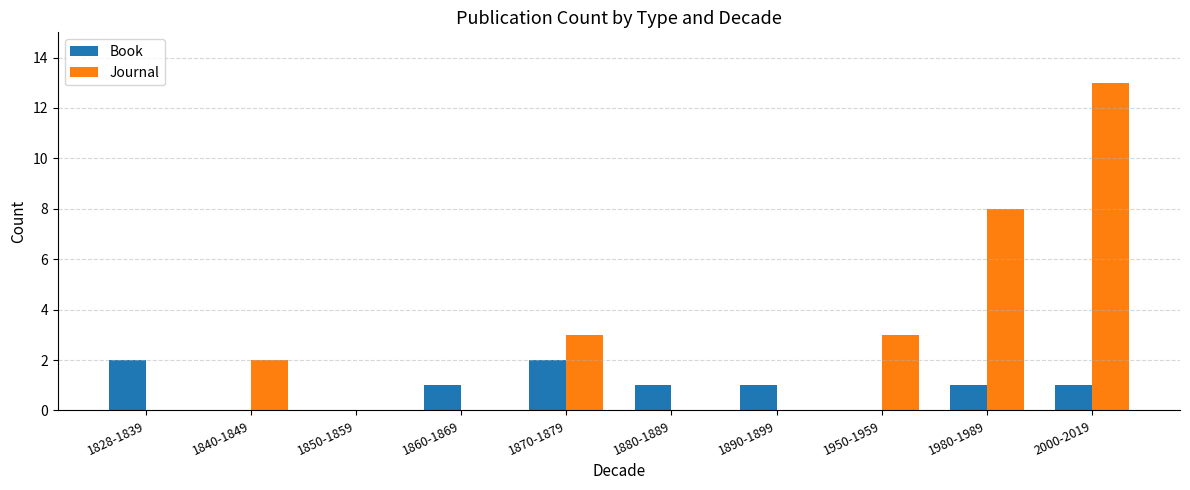

Is it true that Book equals 1 at 1860-1869?

True